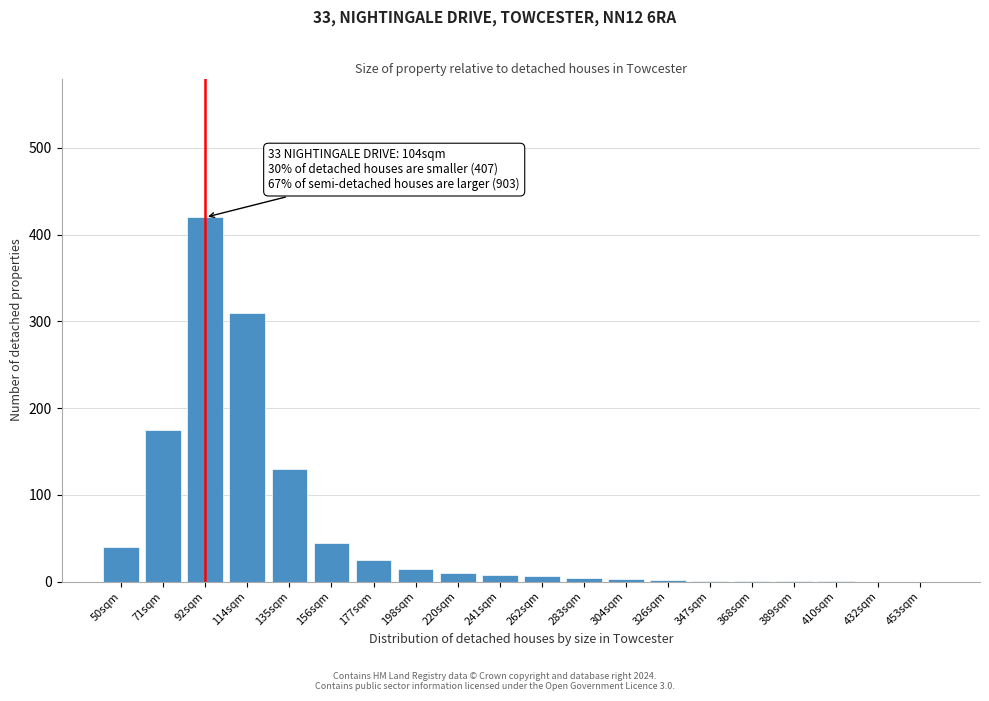

What is the greatest value displayed?

420